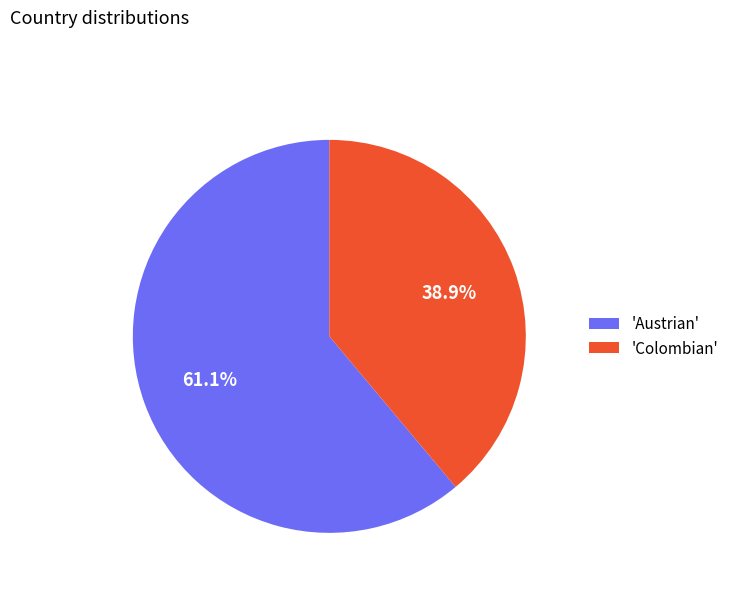

Which has a higher value, 'Austrian' or 'Colombian'?

'Austrian'